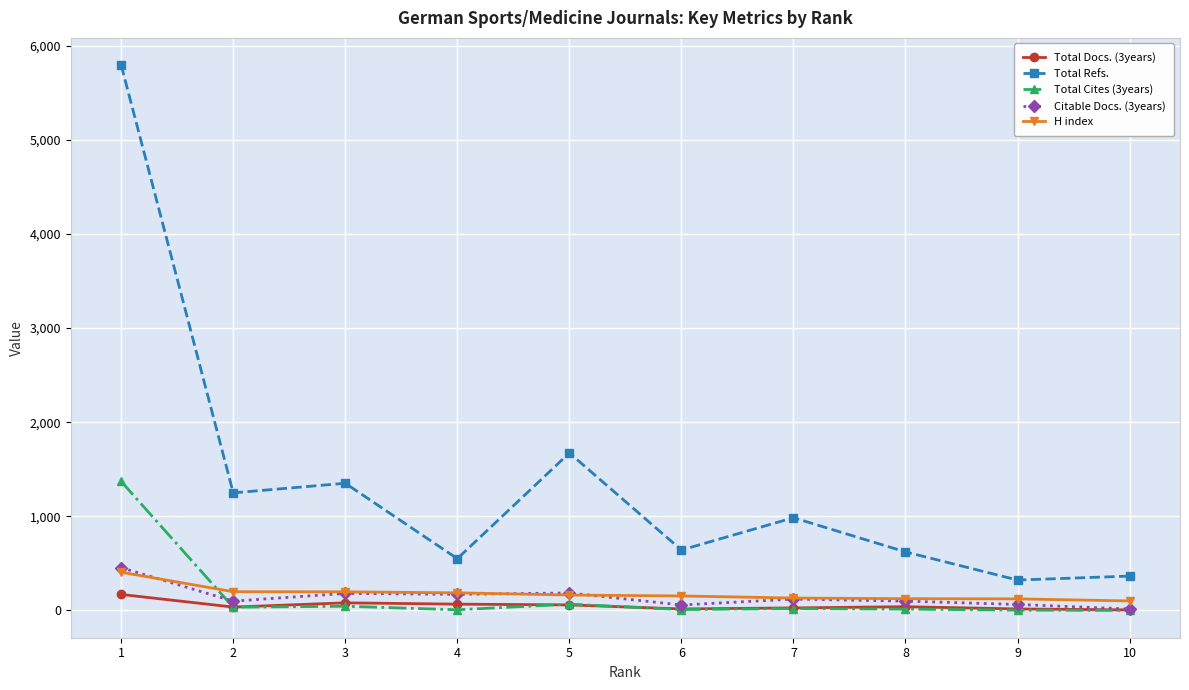

Which series changed the most between 5 and 10?

Total Refs.